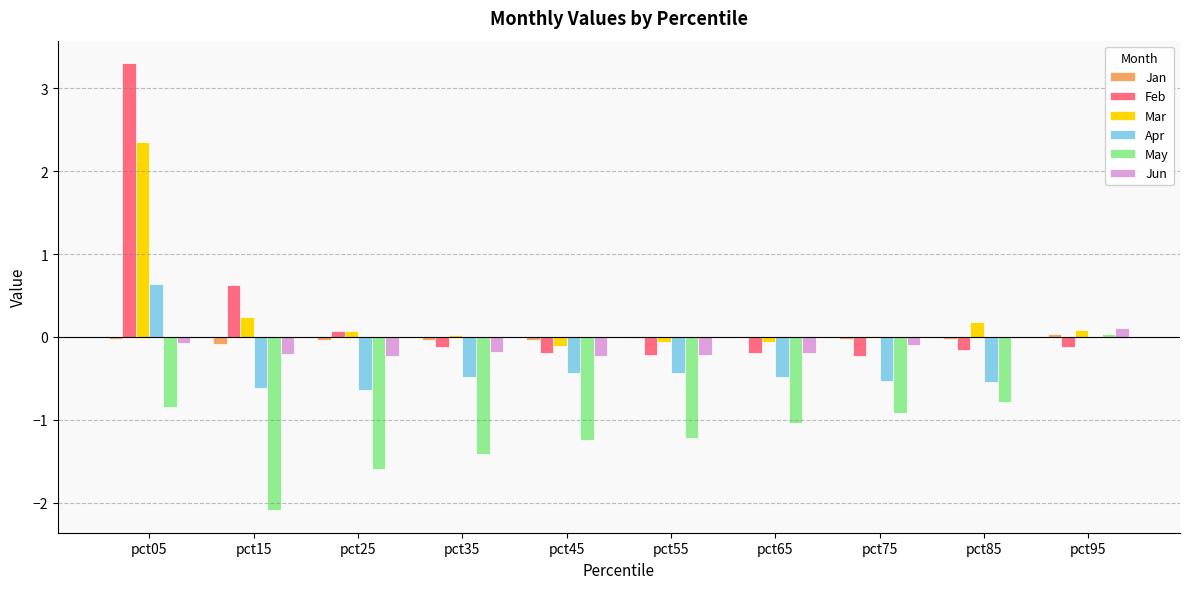

What is the maximum value shown in the chart?

3.3